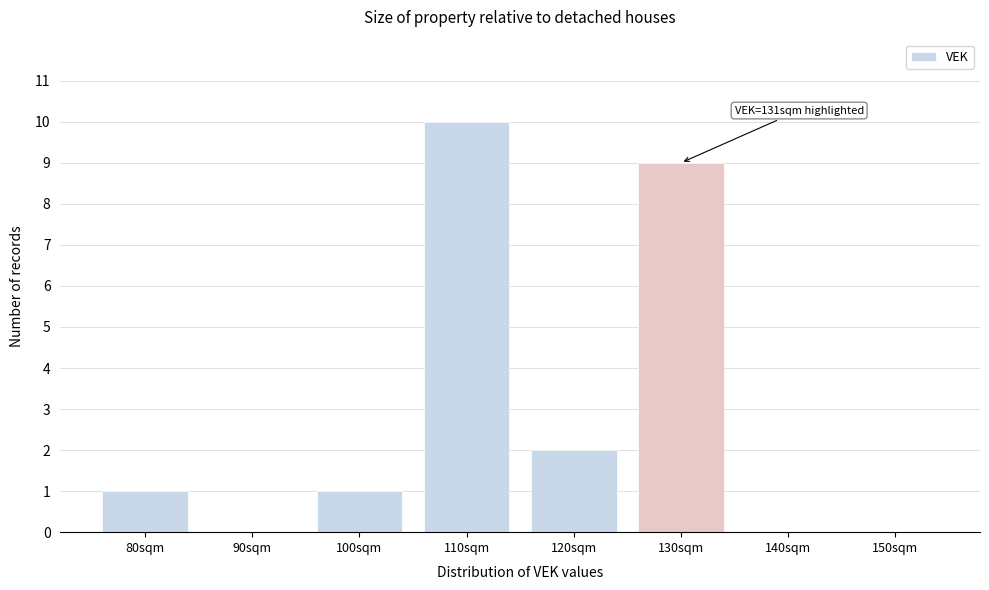

Reading left to right, what are all the values shown in this chart?

80sqm=1	90sqm=0	100sqm=1	110sqm=10	120sqm=2	130sqm=9	140sqm=0	150sqm=0